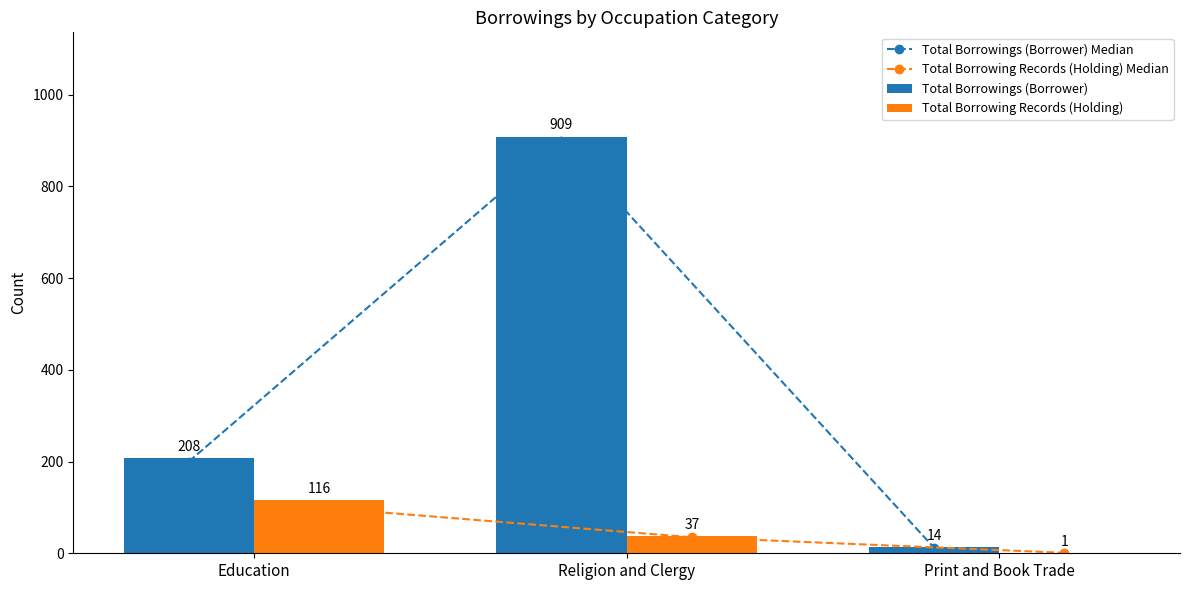

True or false: Total Borrowings (Borrower) has a value of 21 at Print and Book Trade.

False